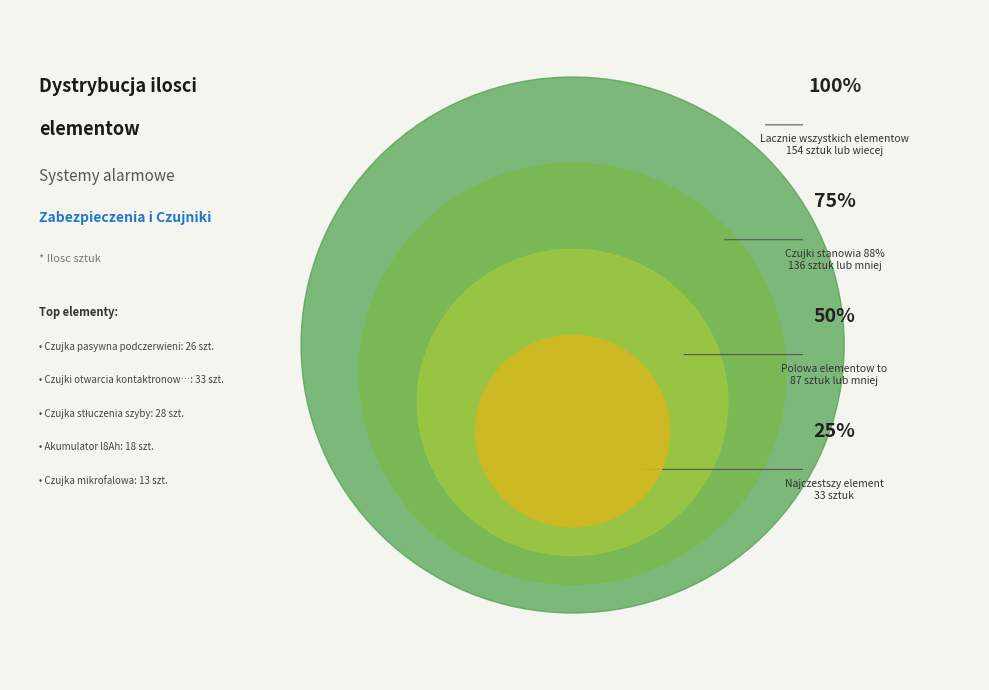

True or false: Akumulator l8Ah accounts for 12% of the total.

True